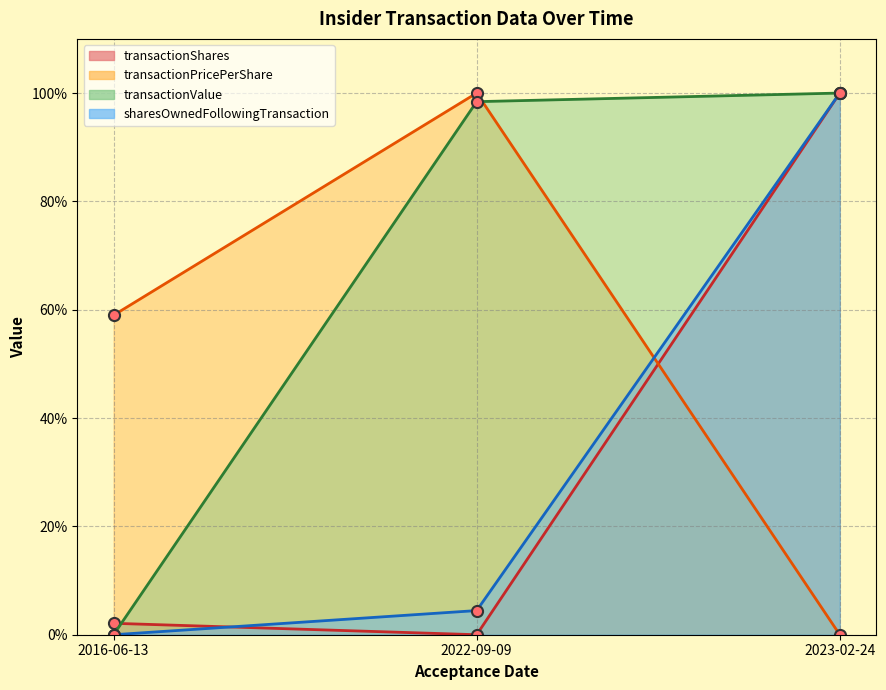

At how many categories does at least one series exceed 7?

3